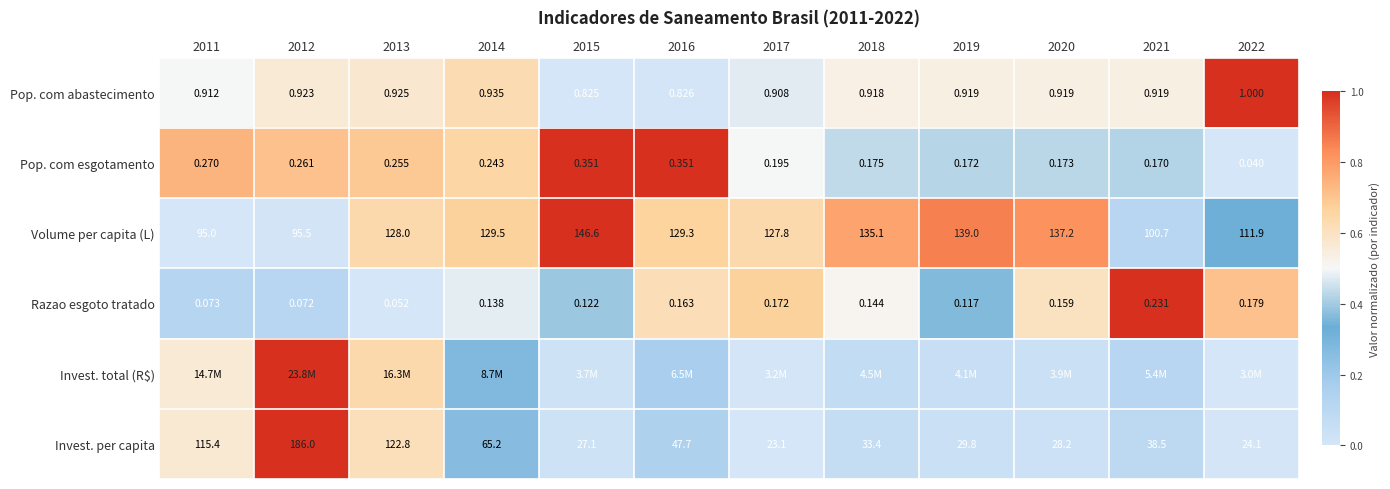

Is the value of Pop. com abastecimento at 2021 greater than the value of Volume per capita (L) at 2021?

No